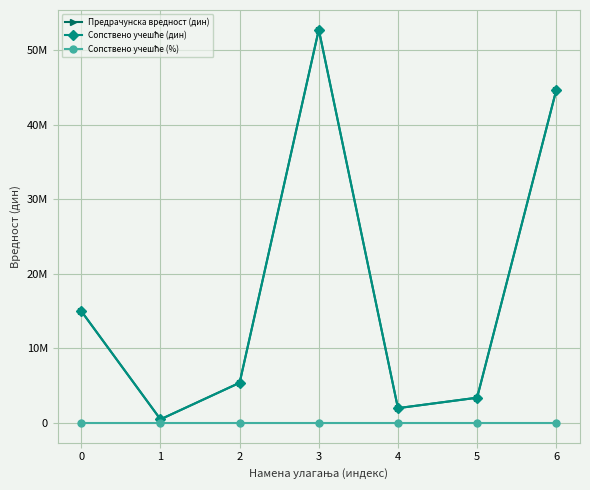

Is this an area chart (filled region under the line)?

No